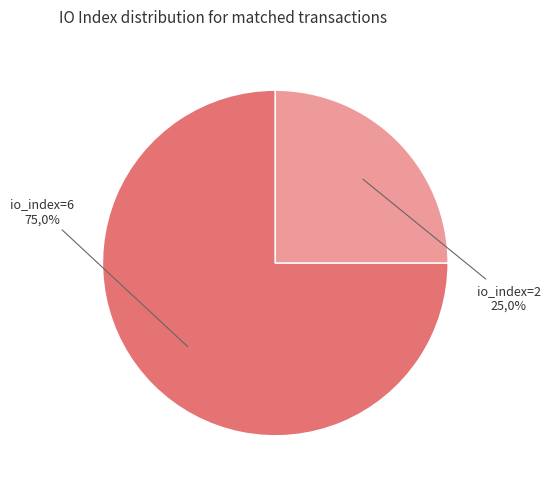

Is there any slice that represents more than half of the pie?

Yes